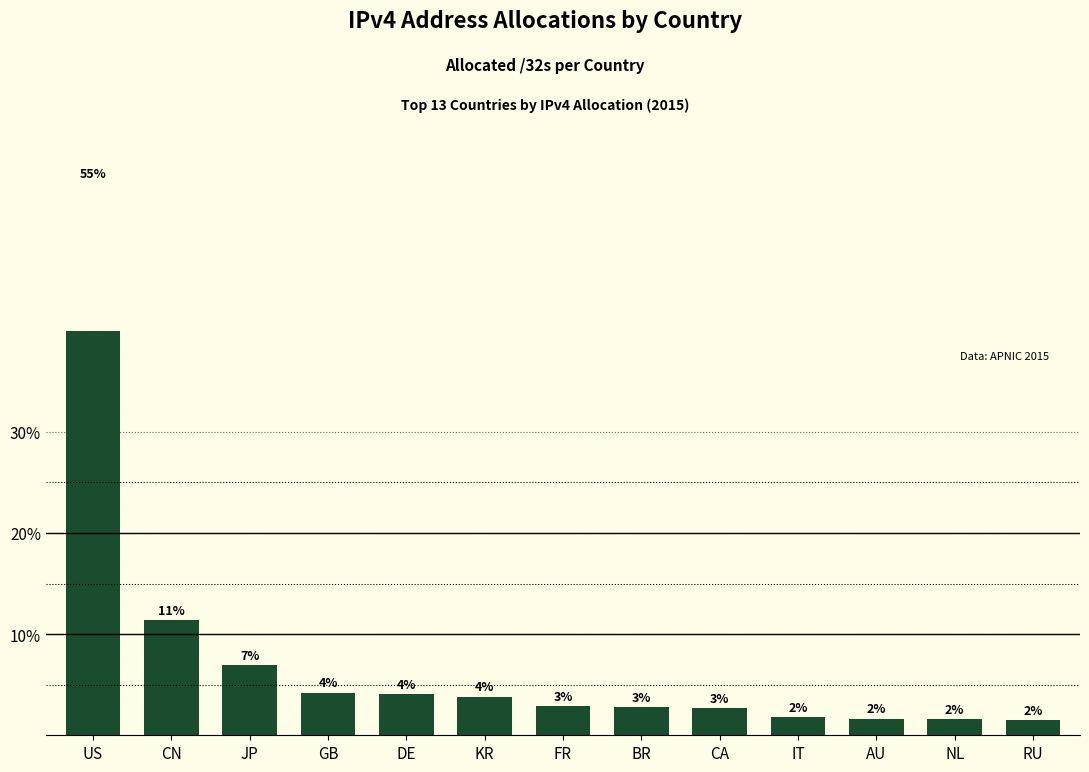

Reading right to left, transcribe all the data shown in this chart.

RU=1.6	NL=1.6	AU=1.7	IT=1.8	CA=2.7	BR=2.8	FR=2.9	KR=3.8	DE=4.1	GB=4.2	JP=6.9	CN=11.4	US=54.6